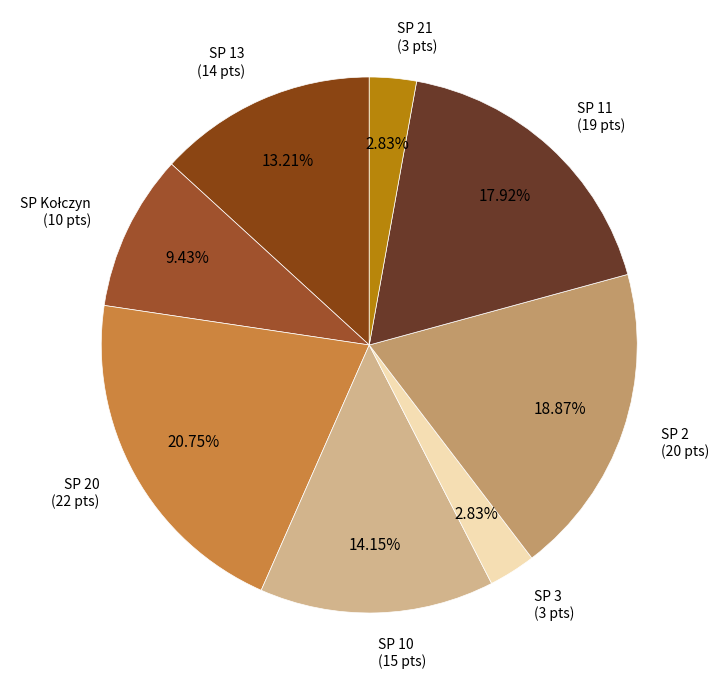

How many slices are in this pie chart?

8